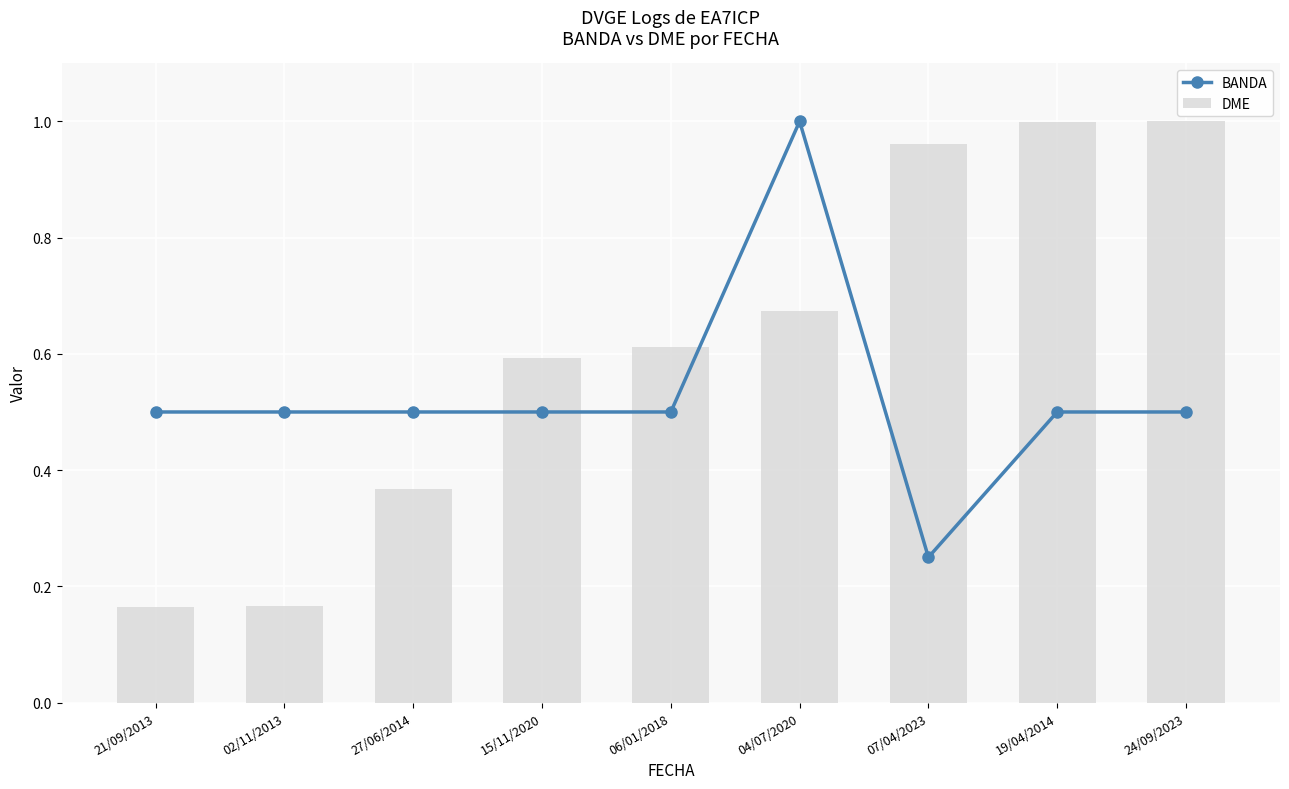

What is the label of the 2nd bar from the left?

02/11/2013